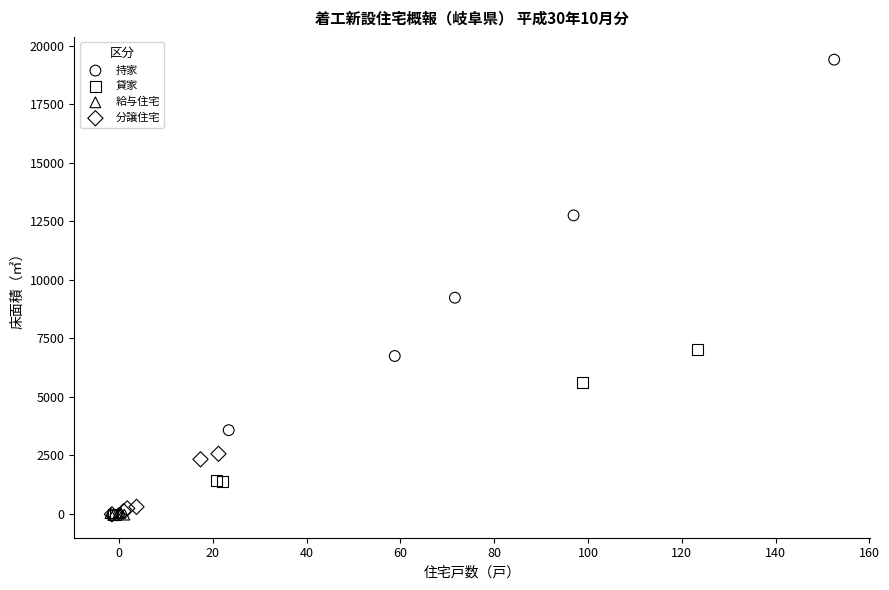

Which series has the widest spread of Y values?

持家